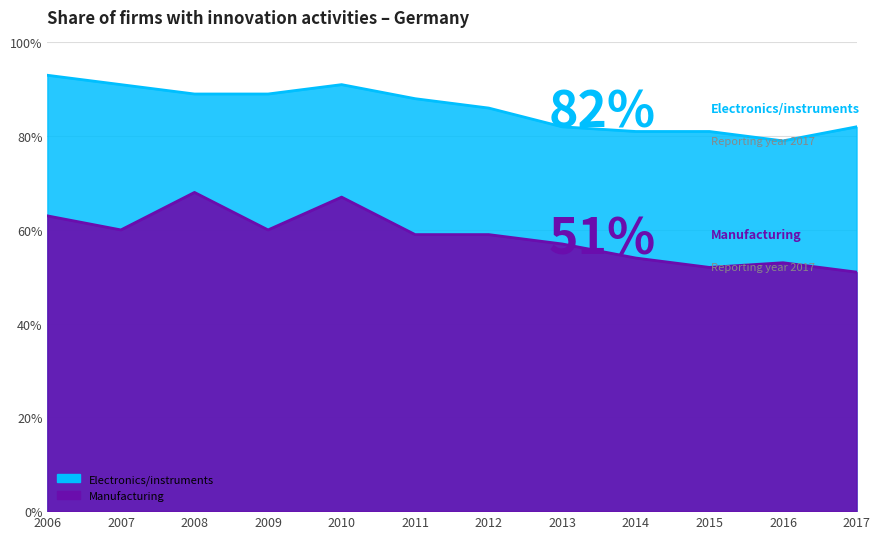

How many categories are shown in the chart?

12